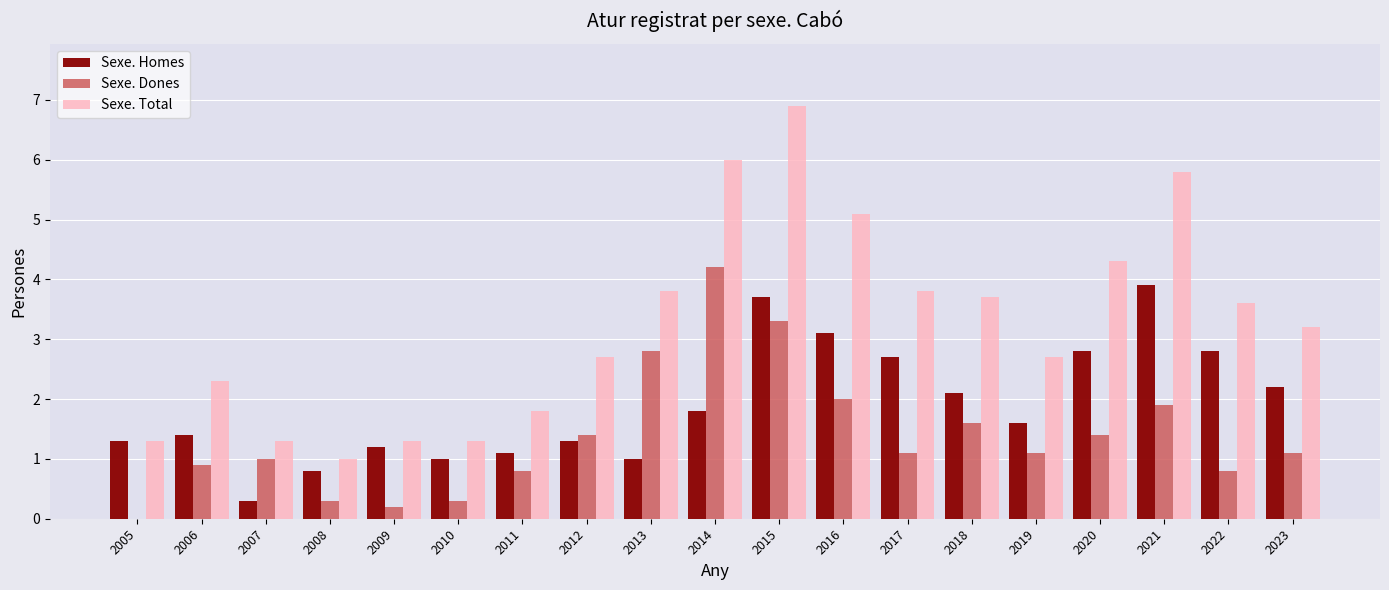

At which label does Sexe. Total first exceed 3?

2013